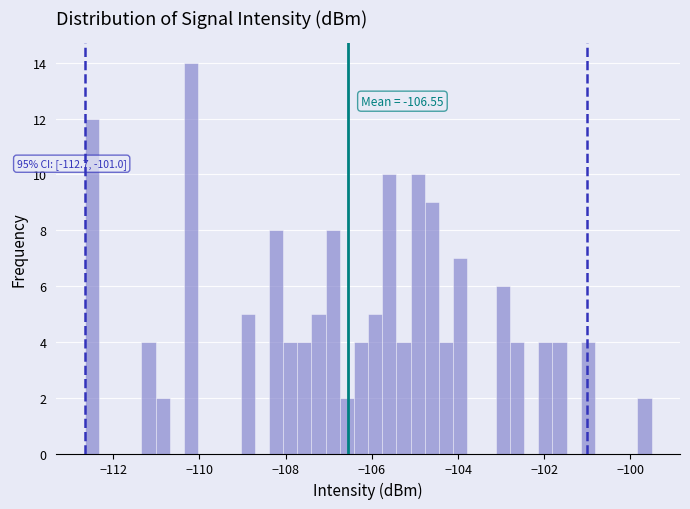

Around what value on the x-axis is the tallest bar? Give the approximate position of its centre, as read against the axis.

-110.2